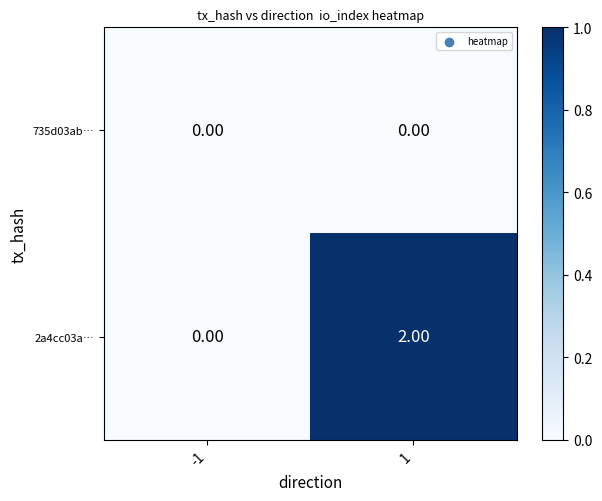

Which series has the widest spread of values?

2a4cc03a…